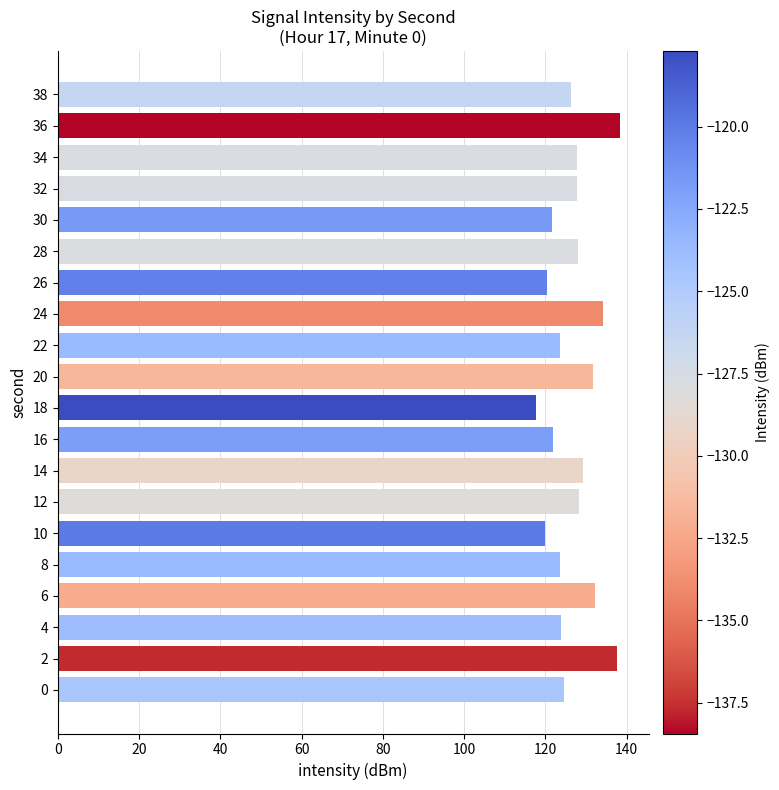

How many data points does each series have?

20